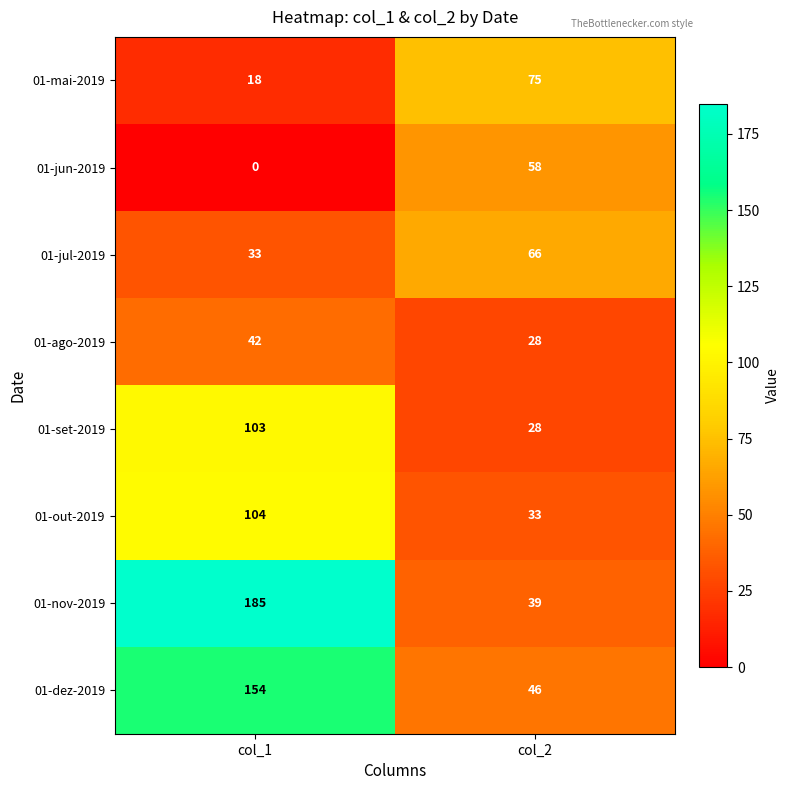

Rank the categories by 01-dez-2019 value from highest to lowest.

col_1, col_2